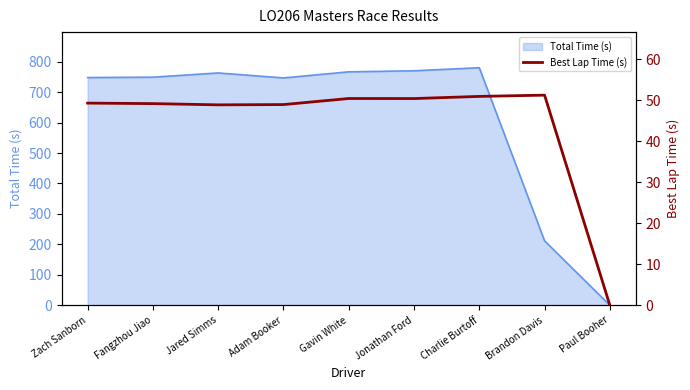

Is it true that Total Time (s) equals 1279.5 at Adam Booker?

False